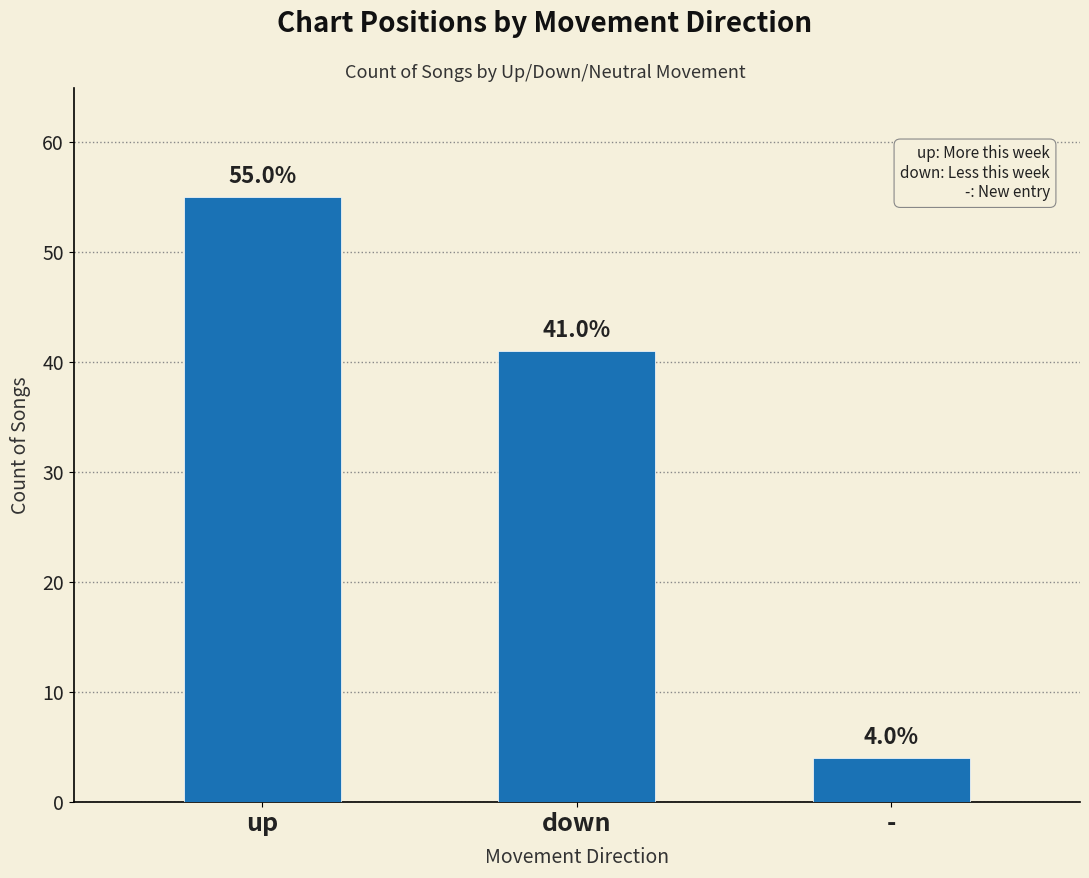

Between down and -, which is larger?

down